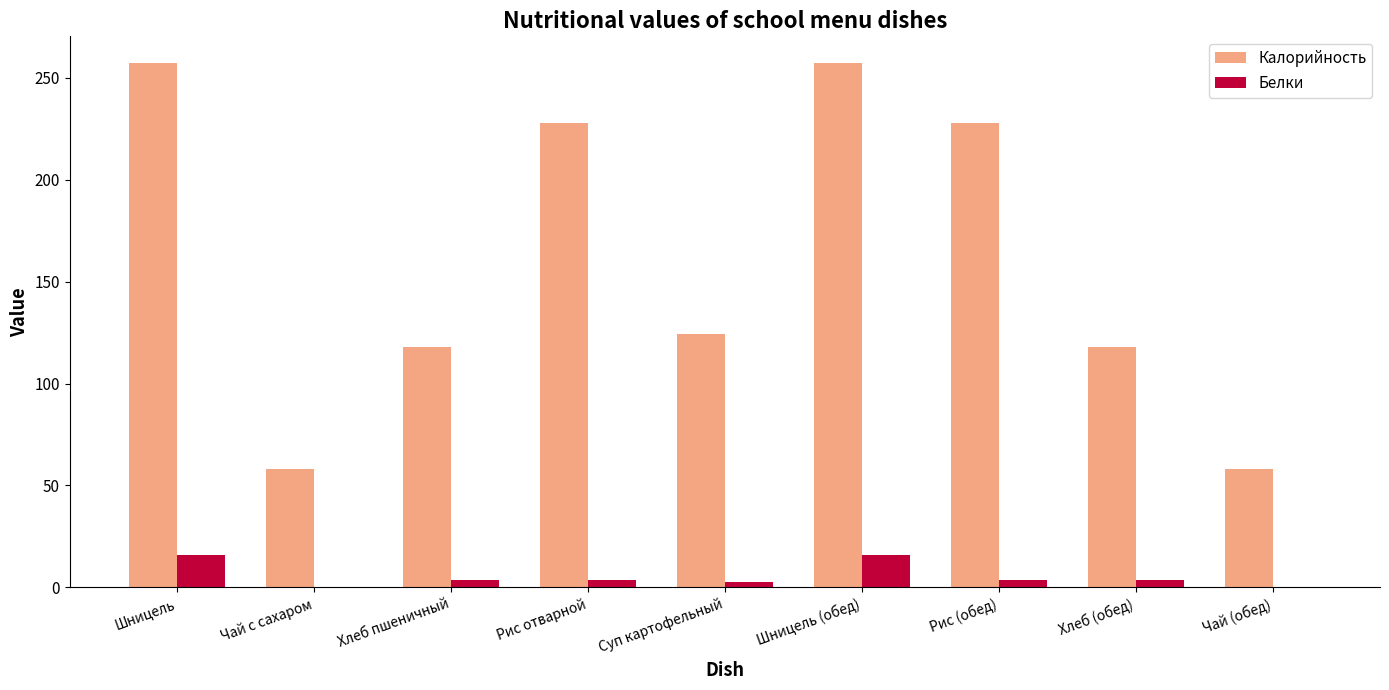

Which series has the largest total across all categories?

Калорийность